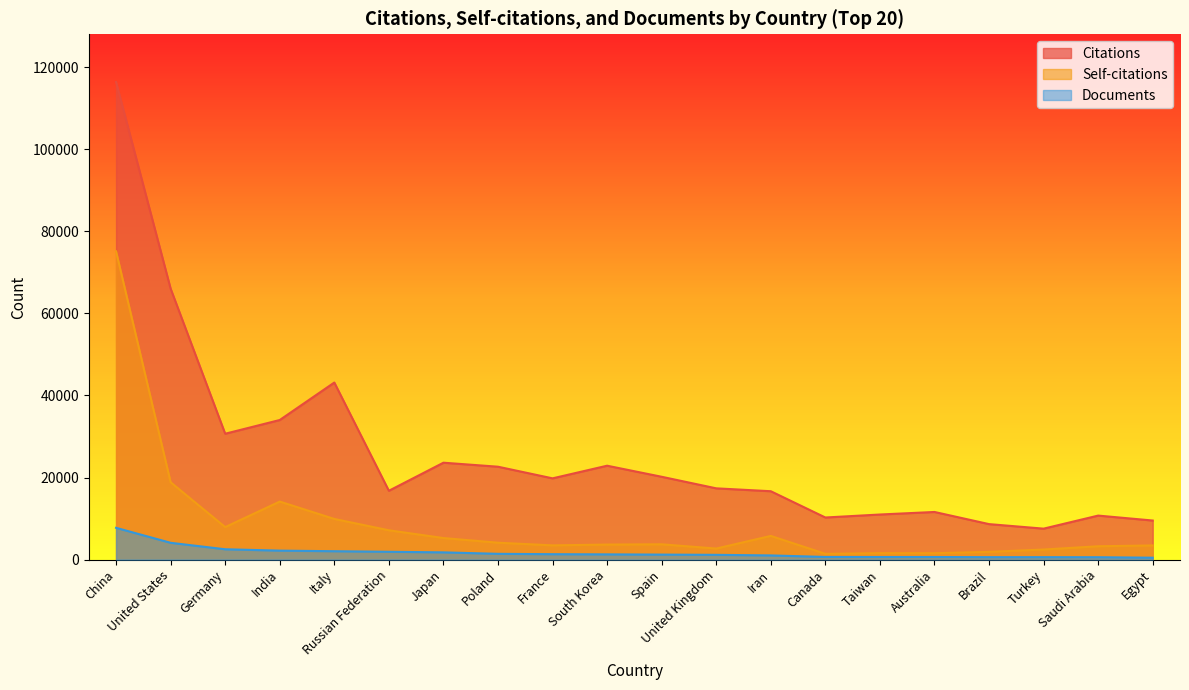

Which series has the largest range (max minus min)?

Citations